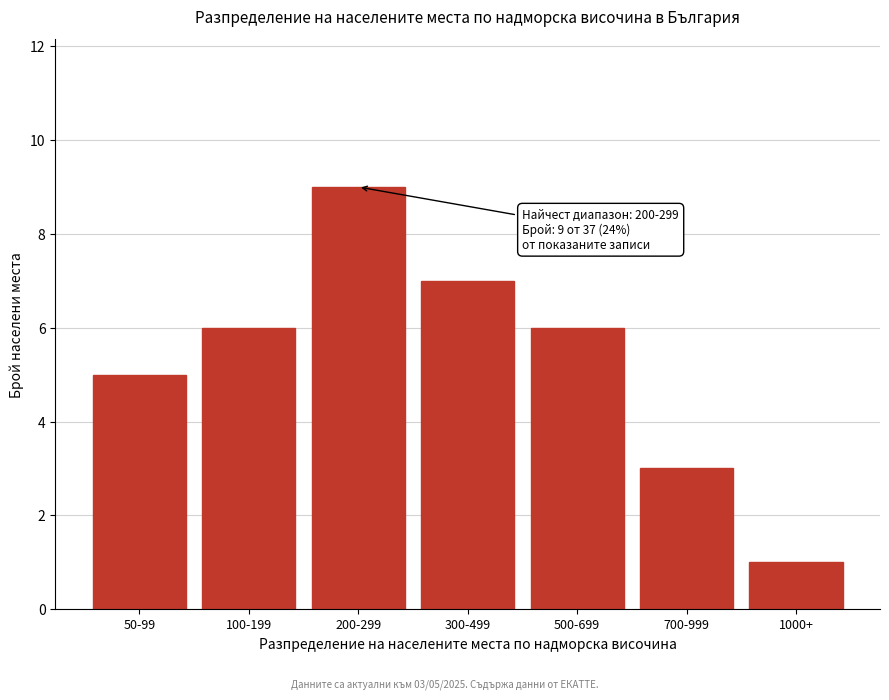

Reading right to left, transcribe all the data shown in this chart.

1	3	6	7	9	6	5